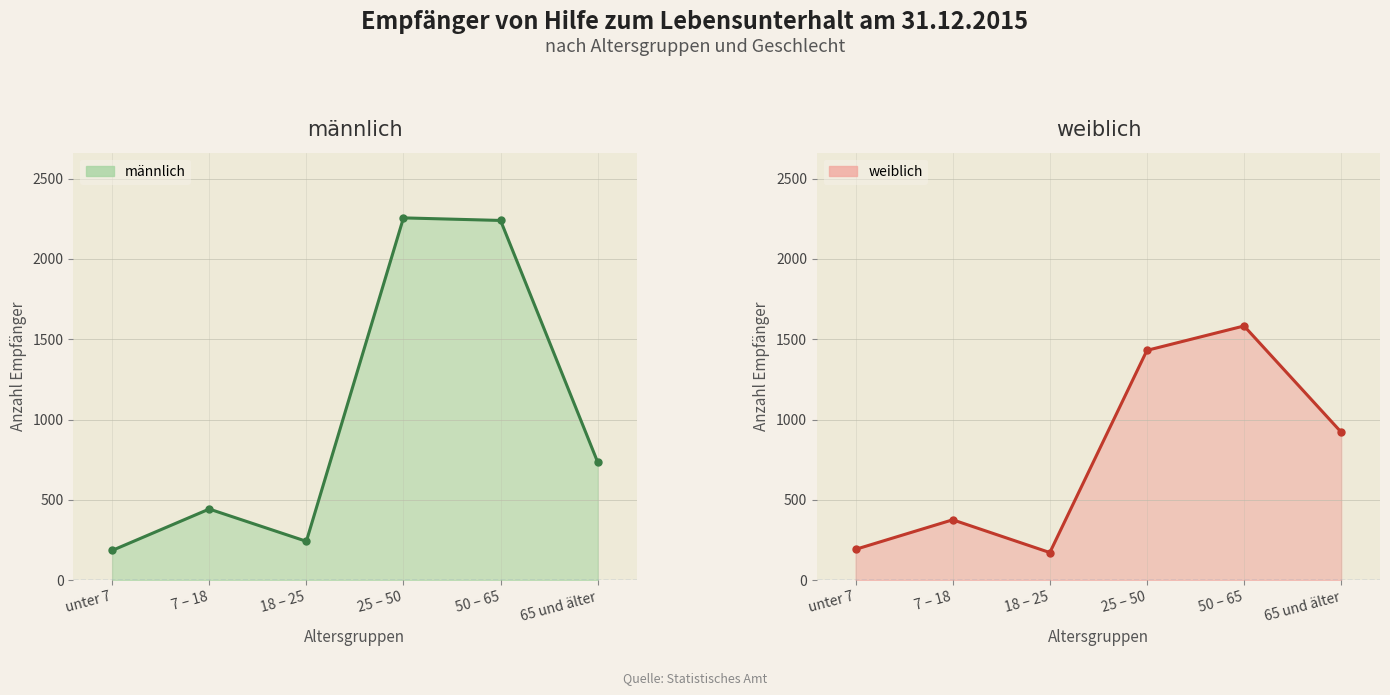

Reading left to right, what are all the values shown in this chart?

männlich: unter 7=185	7 – 18=443	18 – 25=242	25 – 50=2256	50 – 65=2240	65 und älter=735
weiblich: unter 7=192	7 – 18=376	18 – 25=172	25 – 50=1431	50 – 65=1583	65 und älter=922